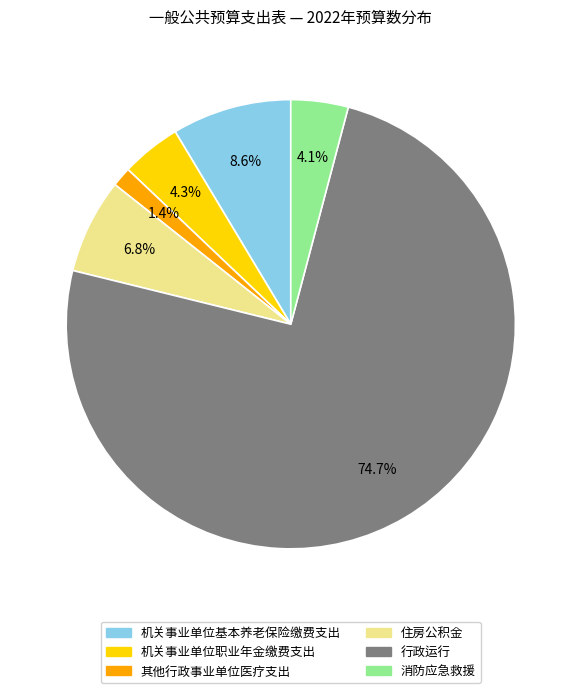

Between 机关事业单位职业年金缴费支出 and 其他行政事业单位医疗支出, which is larger?

机关事业单位职业年金缴费支出